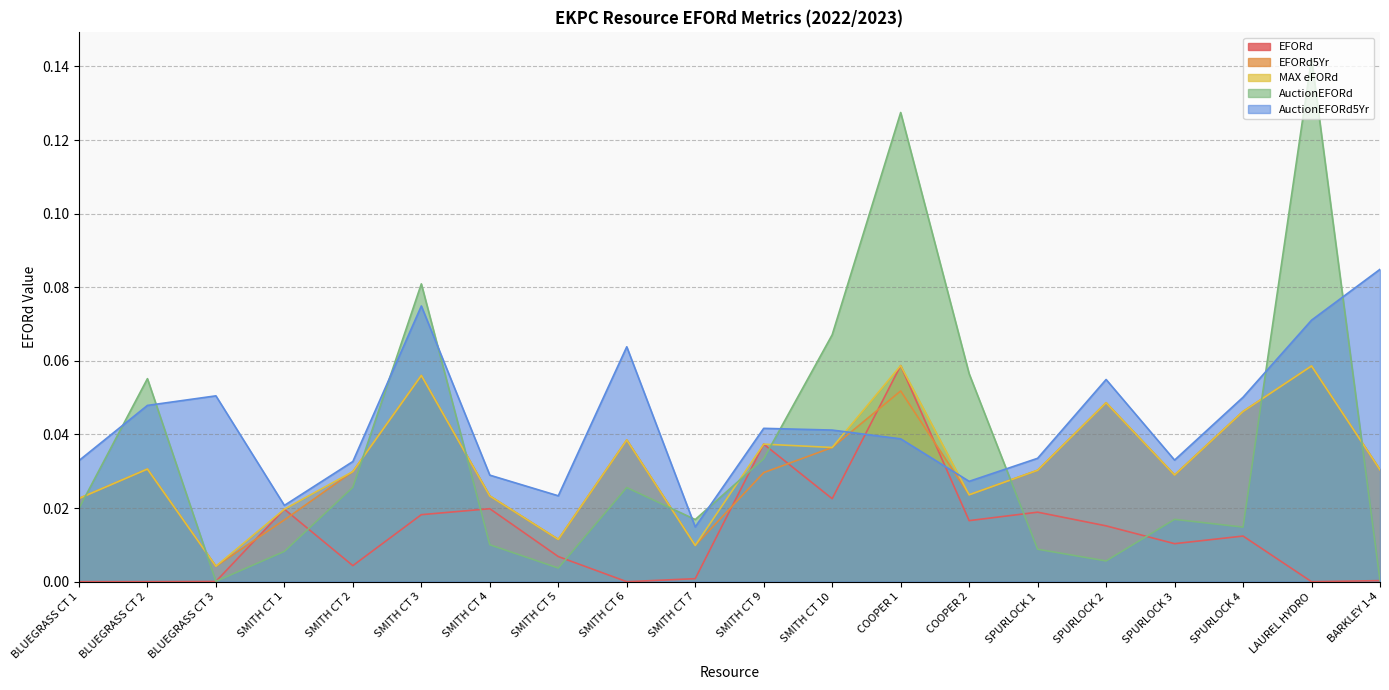

Rank the series at SPURLOCK 2 from lowest to highest value.

AuctionEFORd, EFORd, EFORd5Yr, MAX eFORd, AuctionEFORd5Yr